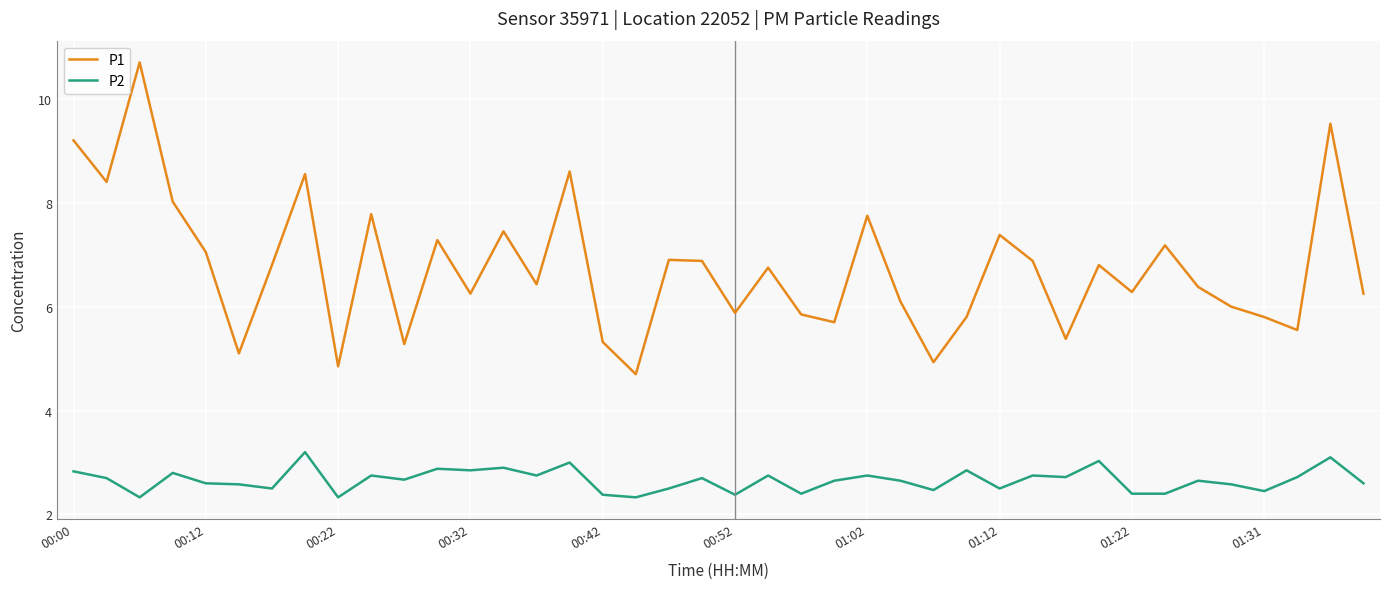

What are all the series names shown in the legend?

P1, P2